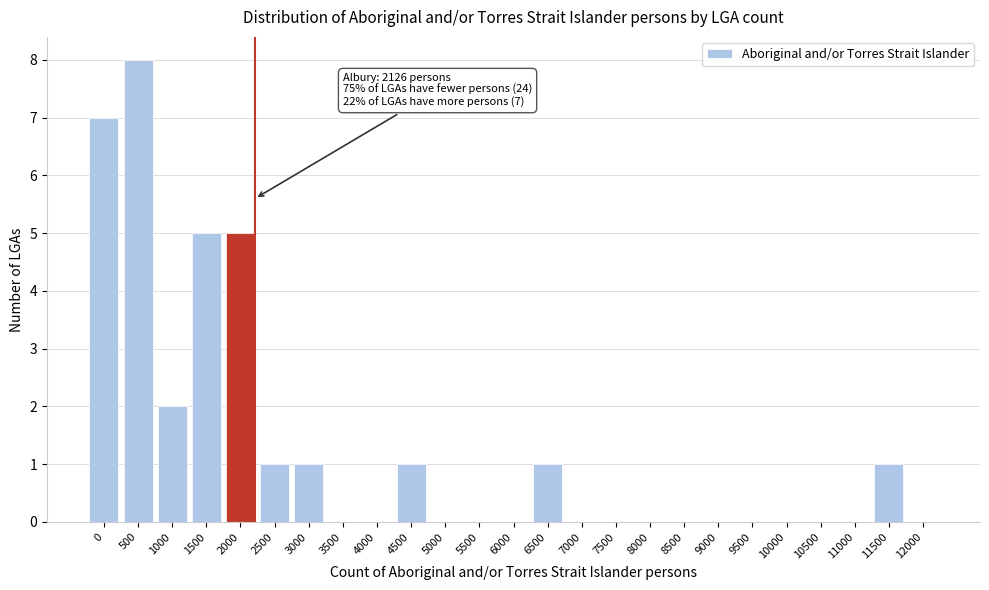

Reading left to right, list all the values displayed in this chart.

0=7	500=8	1000=2	1500=5	2000=5	2500=1	3000=1	3500=0	4000=0	4500=1	5000=0	5500=0	6000=0	6500=1	7000=0	7500=0	8000=0	8500=0	9000=0	9500=0	10000=0	10500=0	11000=0	11500=1	12000=0